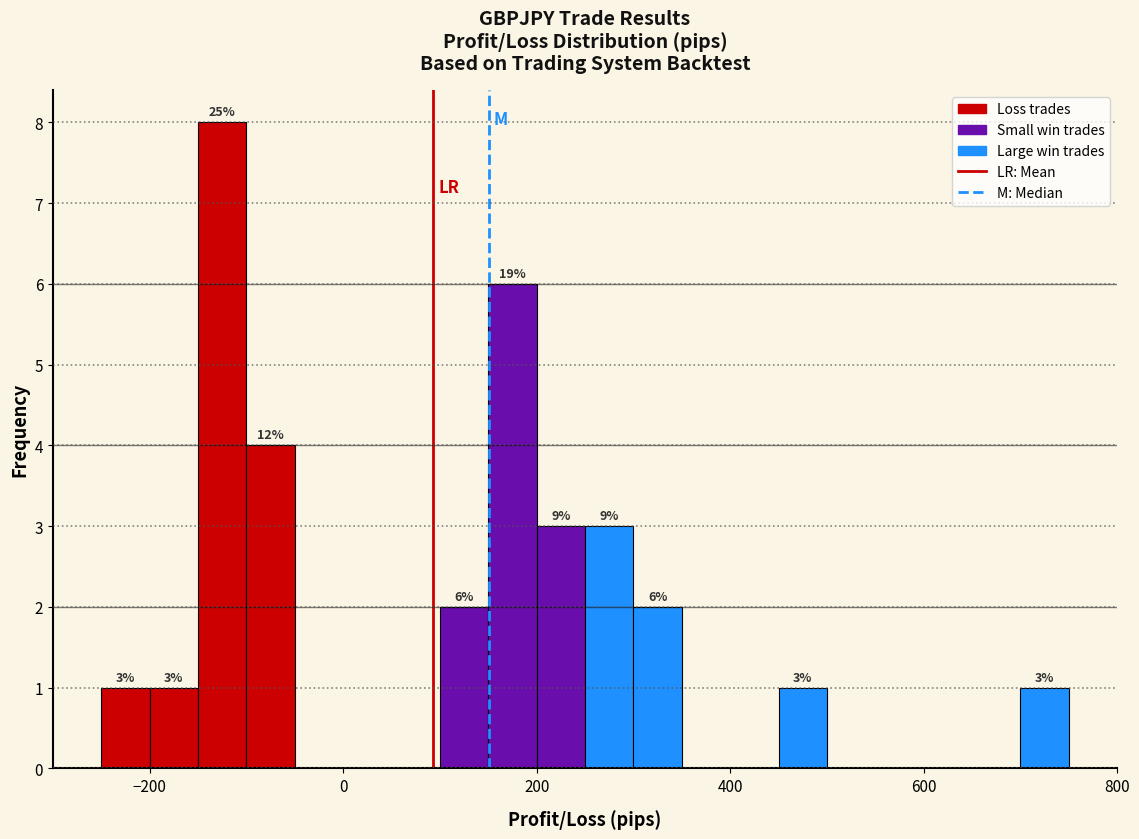

Read against the x-axis, roughly where is the centre of the tallest bar?

-120